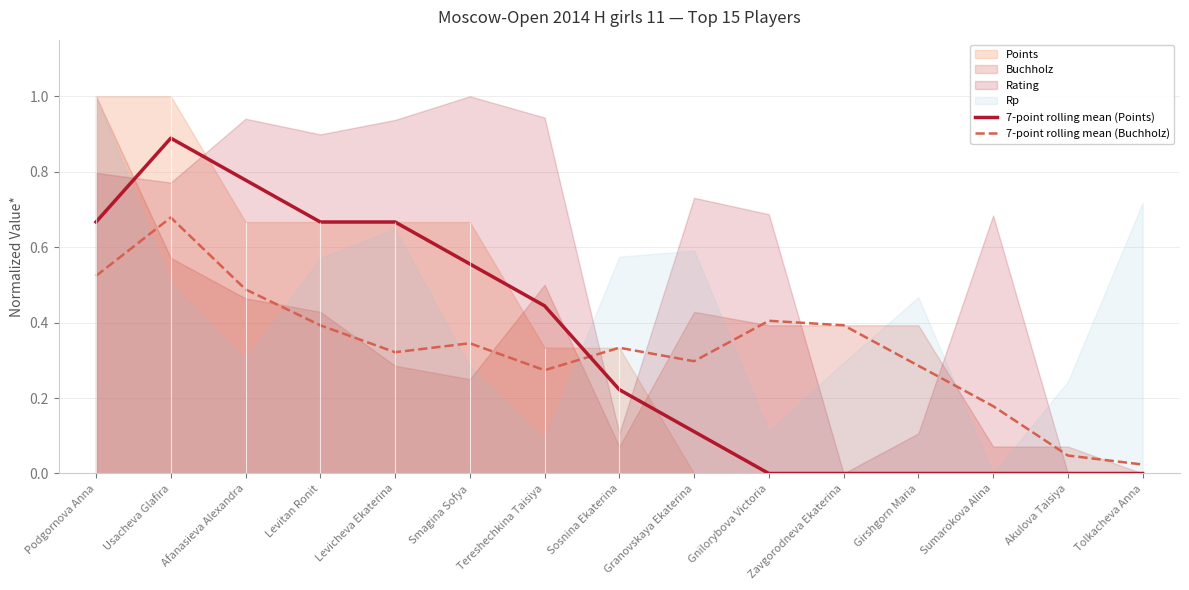

The value of 7-point rolling mean (Points) at Sumarokova Alina is 0.0. True or false?

True